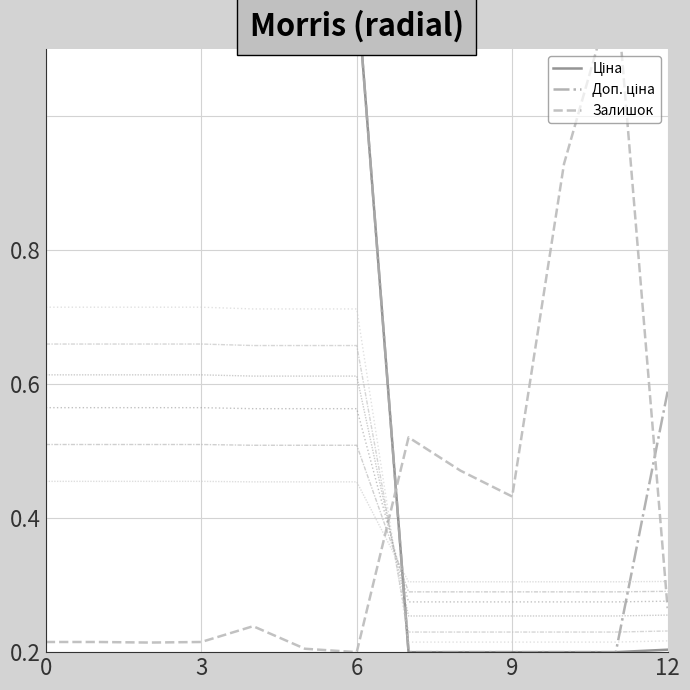

Is it true that Залишок equals 0.0 at 3?

False